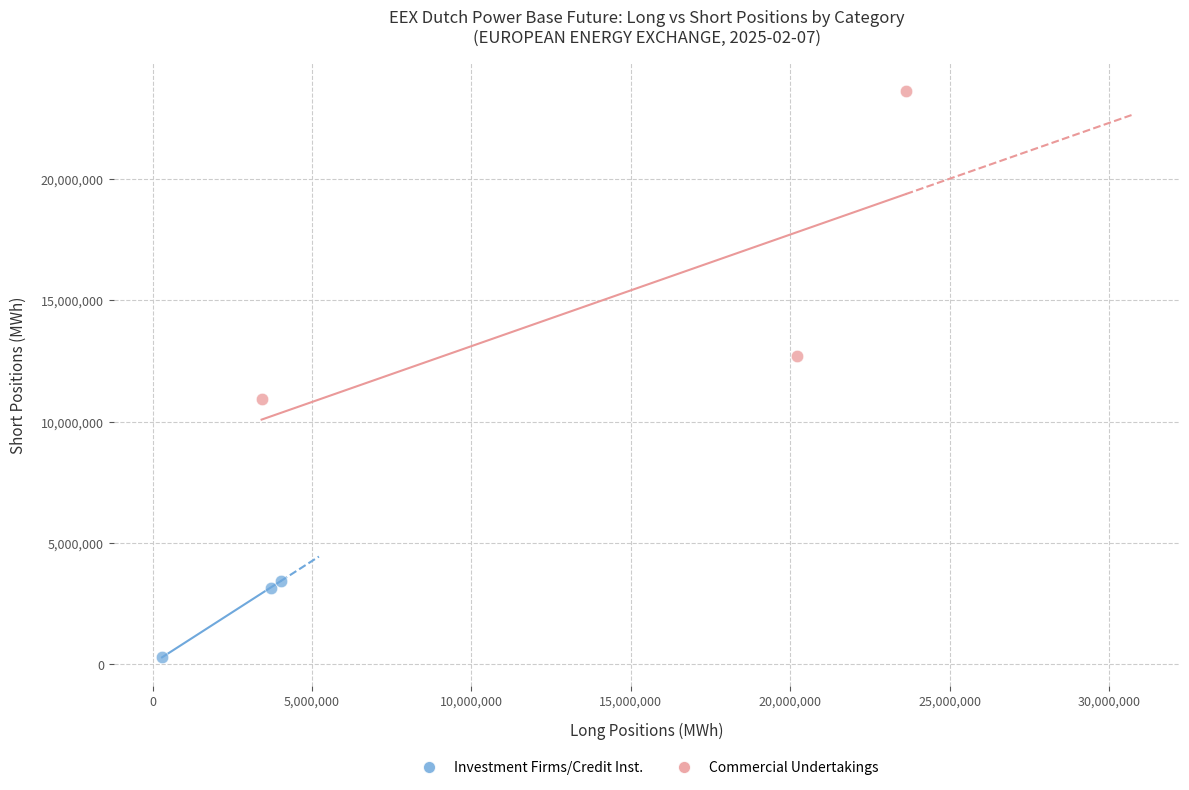

Which series reaches the maximum Y coordinate?

Commercial Undertakings